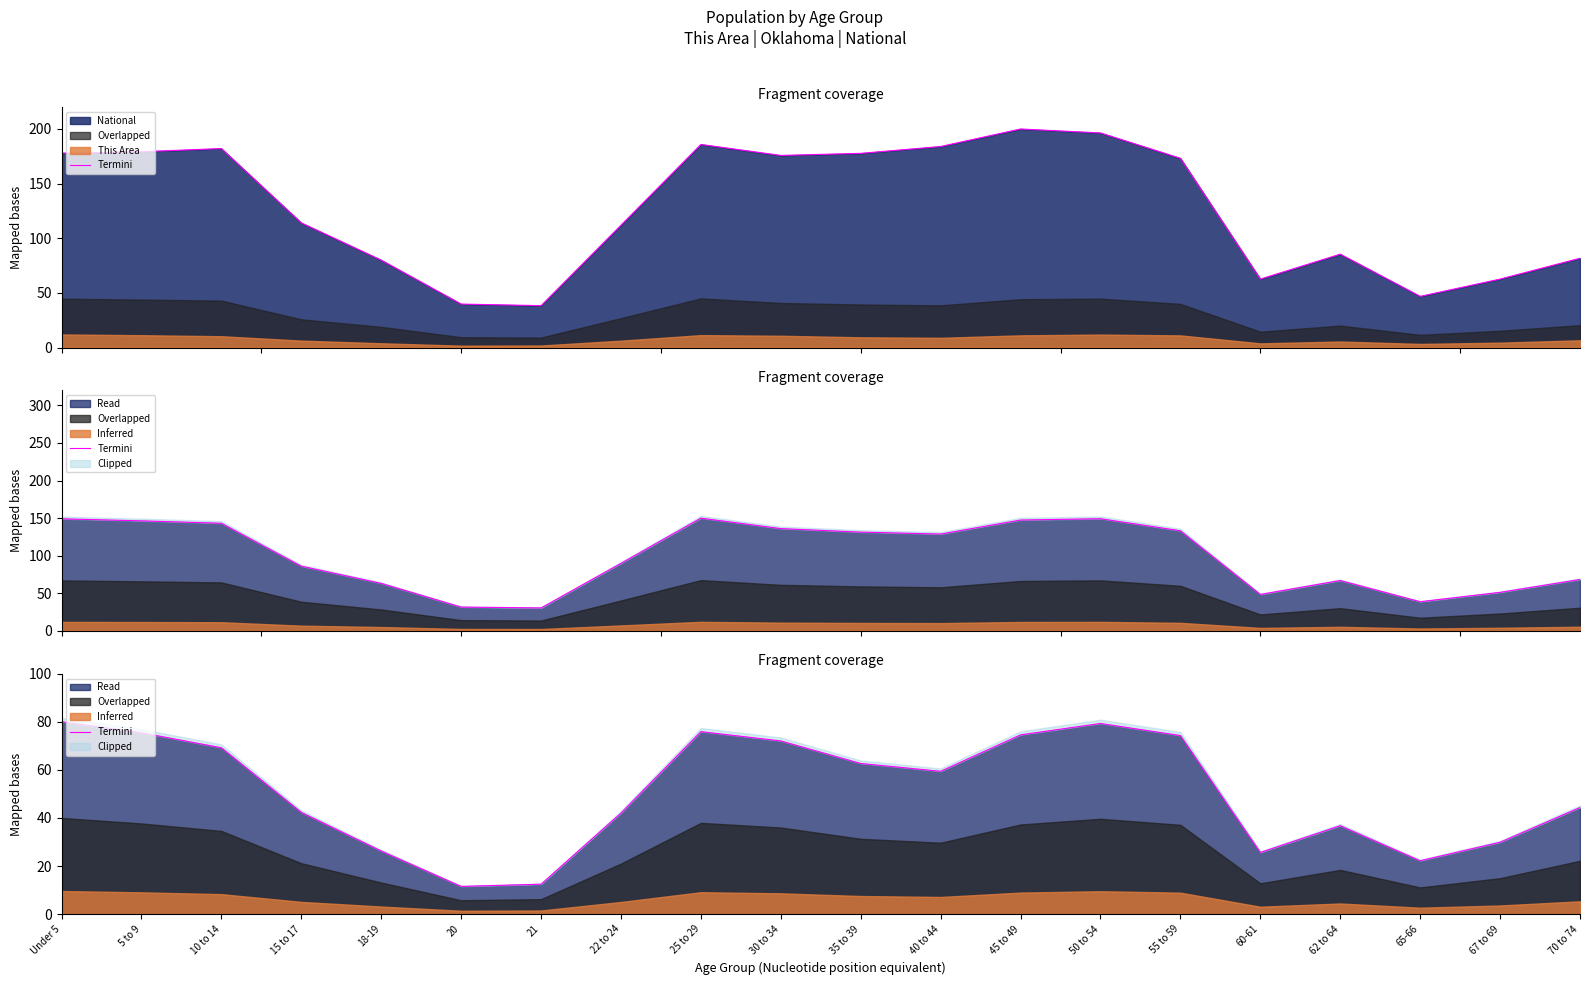

What is the average value?

50.8